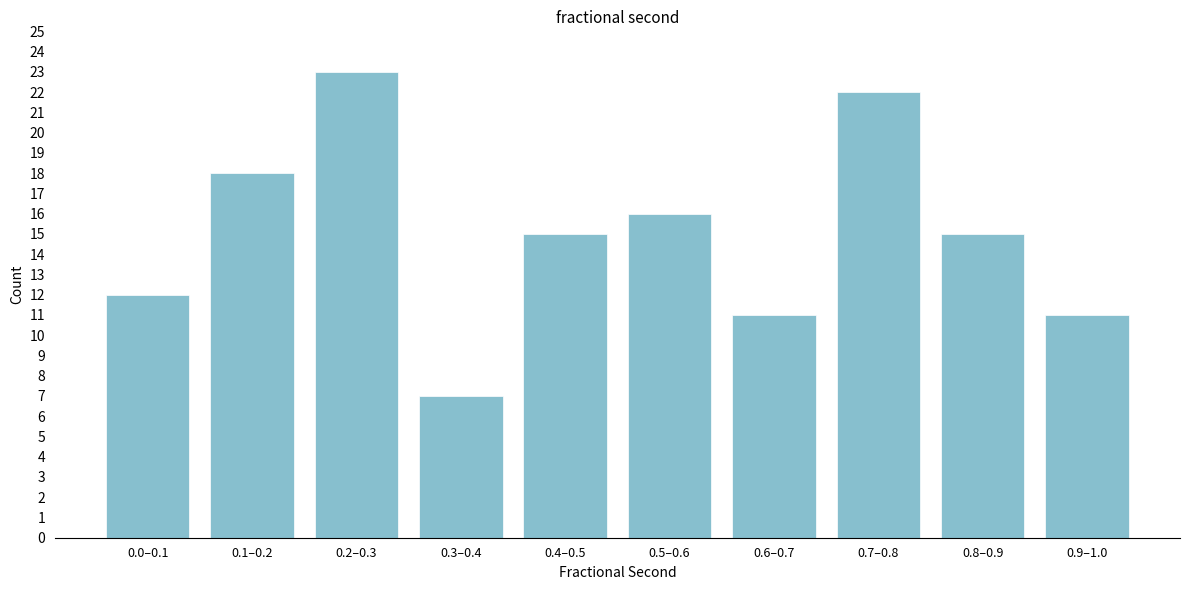

Reading right to left, list all the values displayed in this chart.

0.9–1.0=11	0.8–0.9=15	0.7–0.8=22	0.6–0.7=11	0.5–0.6=16	0.4–0.5=15	0.3–0.4=7	0.2–0.3=23	0.1–0.2=18	0.0–0.1=12